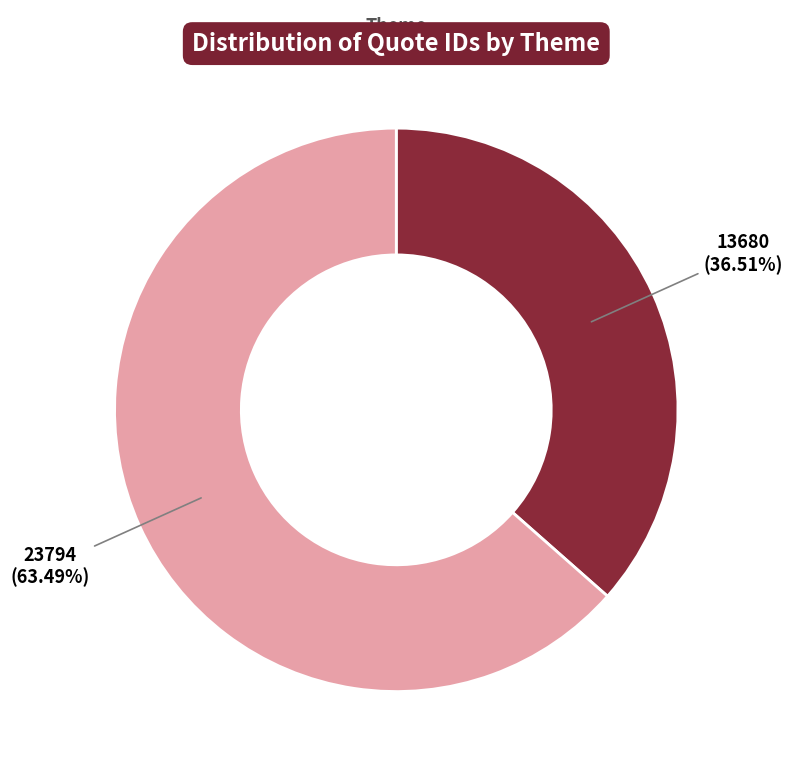

Does any single category account for the majority?

Yes